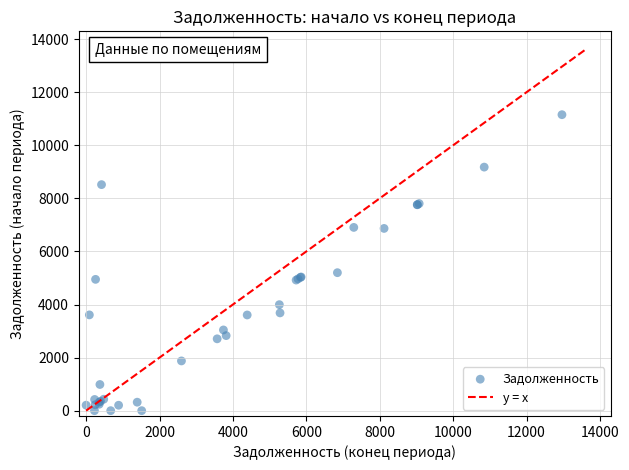

What Y value in the scatter plot is closest to 5576?

5199.5